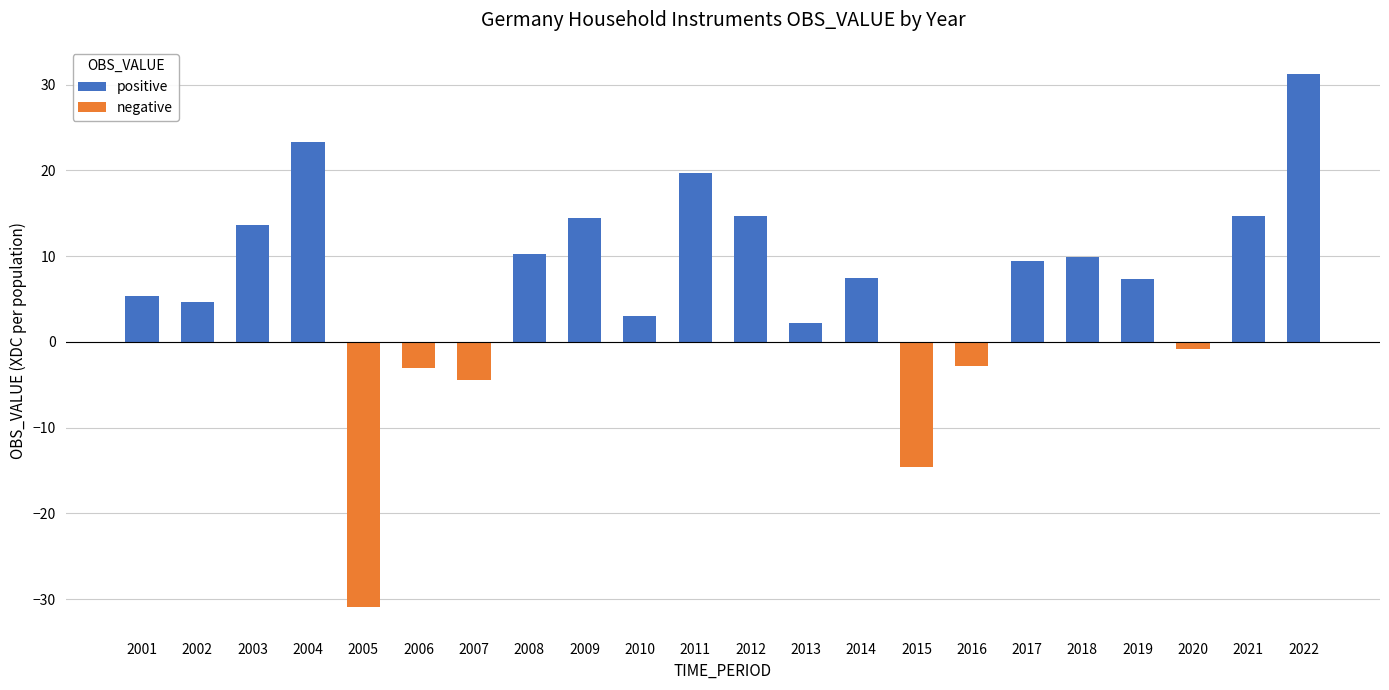

At how many categories does at least one series exceed 13?

7